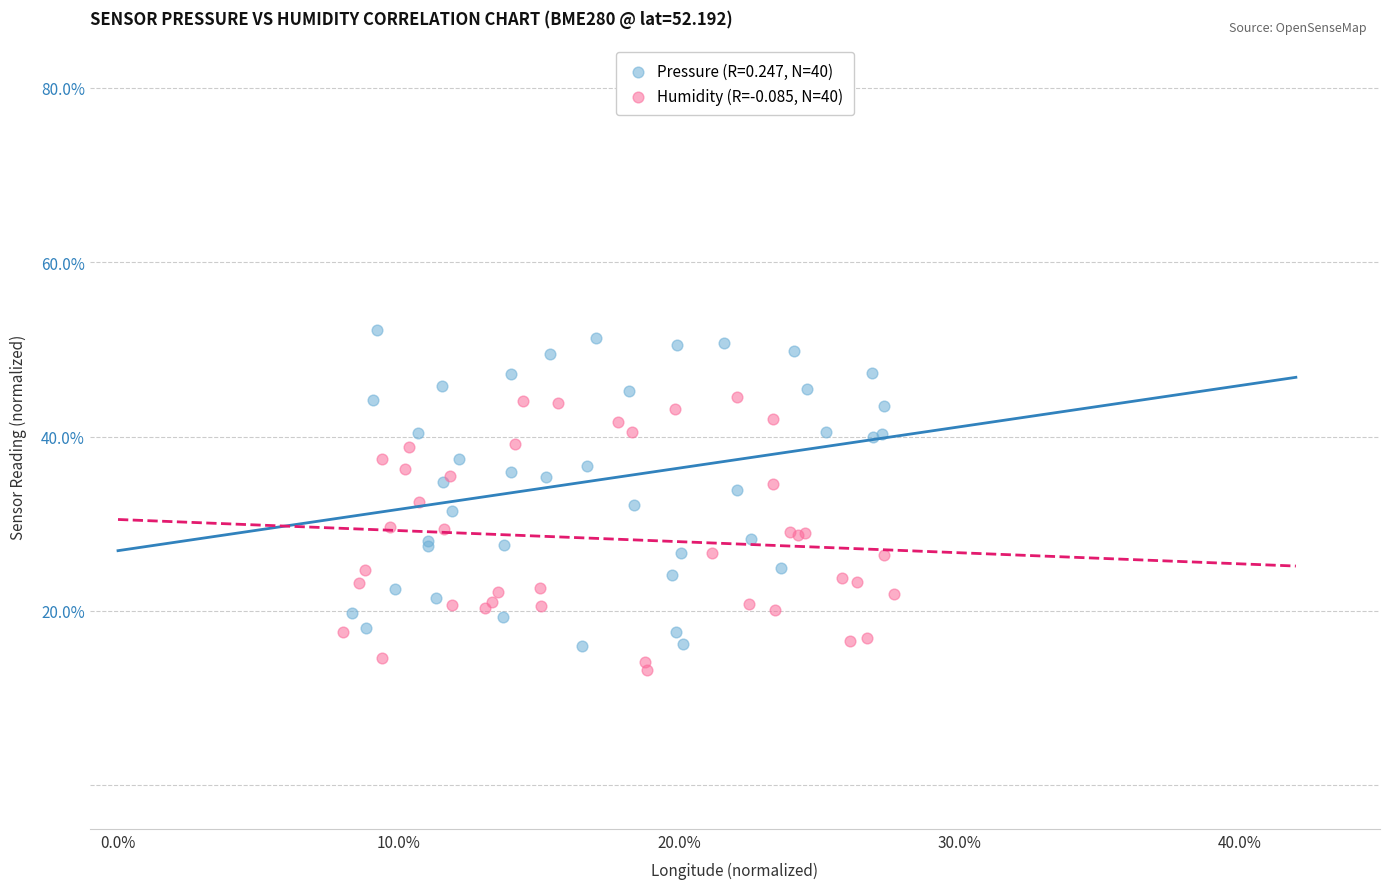

Which series has the largest Y range (max minus min)?

Pressure (R=0.247, N=40)